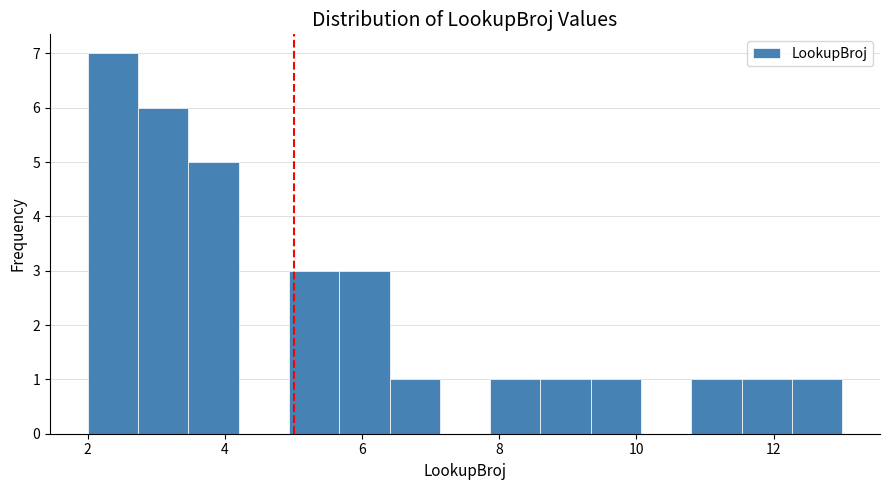

Around what value on the x-axis is the tallest bar? Give the approximate position of its centre, as read against the axis.

2.4